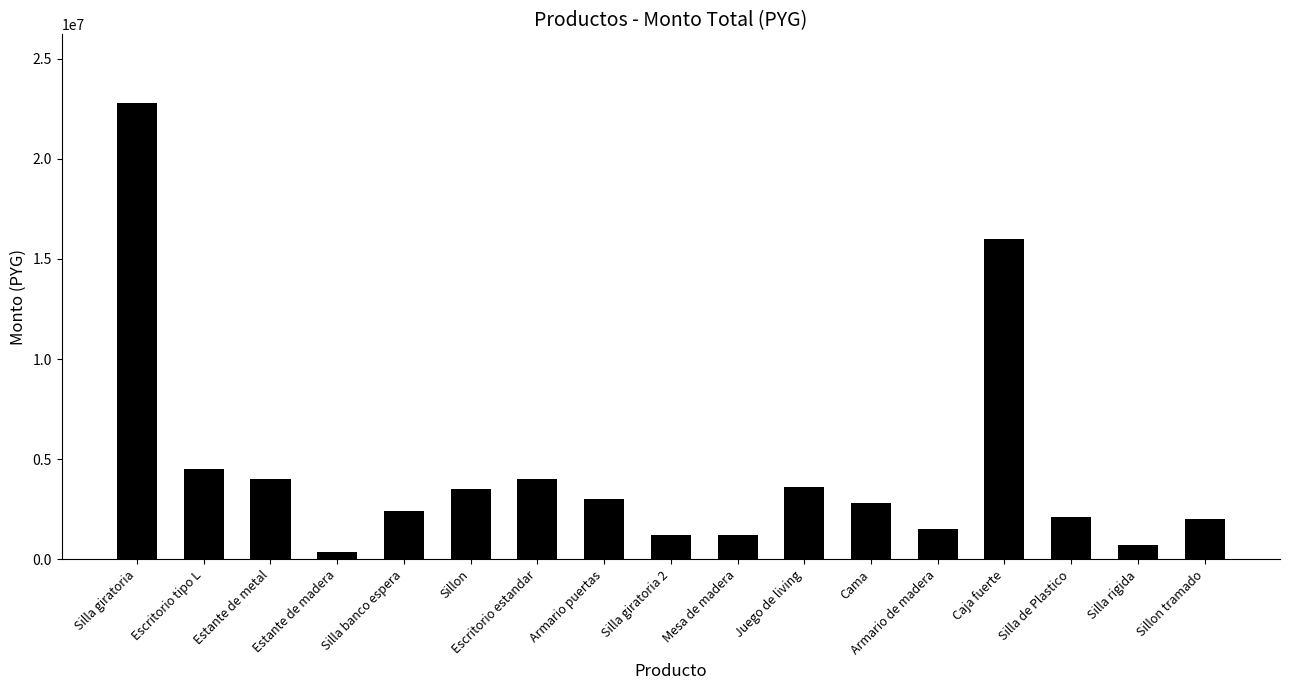

At which label is the value closest to 11575000?

Caja fuerte